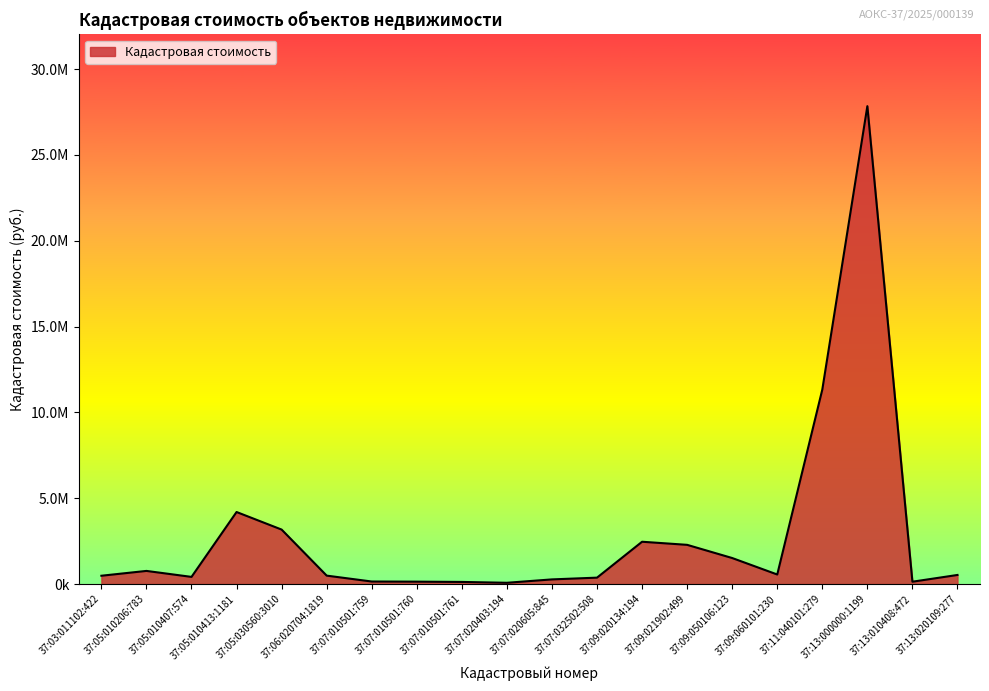

Rank the categories by value from highest to lowest.

37:13:000000:1199, 37:11:040101:279, 37:05:010413:1181, 37:05:030560:3010, 37:09:020134:194, 37:09:021902:499, 37:09:050106:123, 37:05:010206:783, 37:09:060101:230, 37:13:020109:277, 37:06:020704:1819, 37:03:011102:422, 37:05:010407:574, 37:07:032502:508, 37:07:020605:845, 37:07:010501:759, 37:07:010501:760, 37:13:010408:472, 37:07:010501:761, 37:07:020403:194